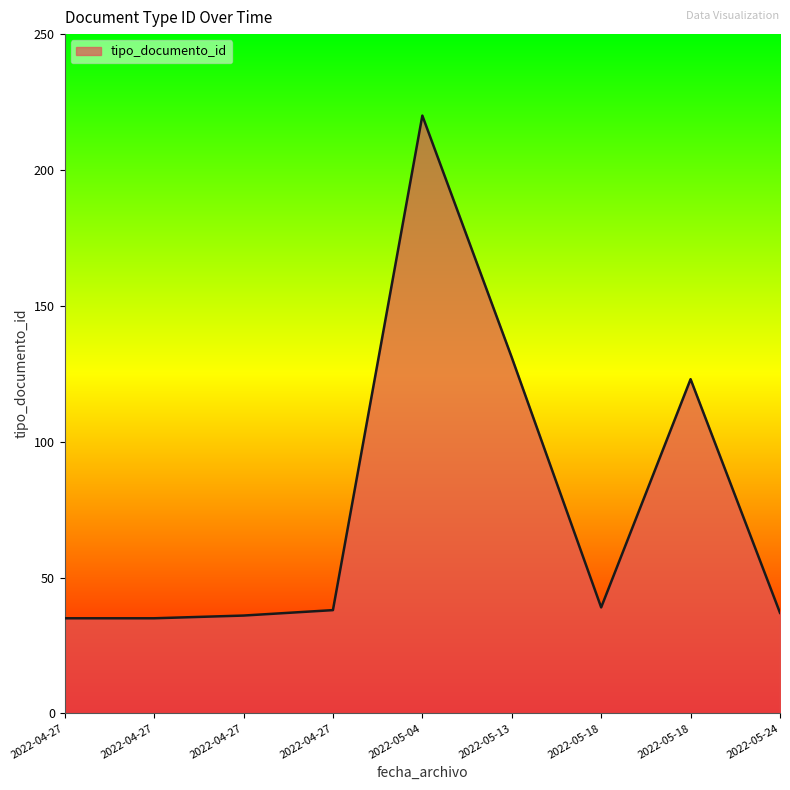

Where is the data nearest to the value 127?

2022-05-13